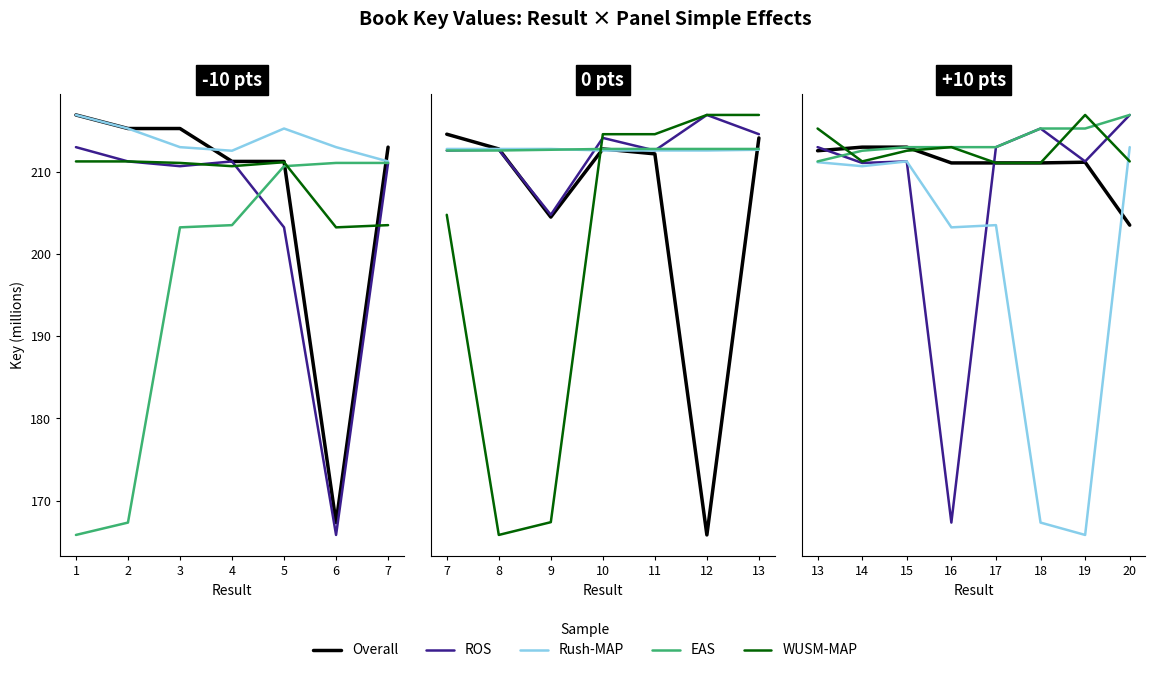

How many lines are shown in the chart?

5